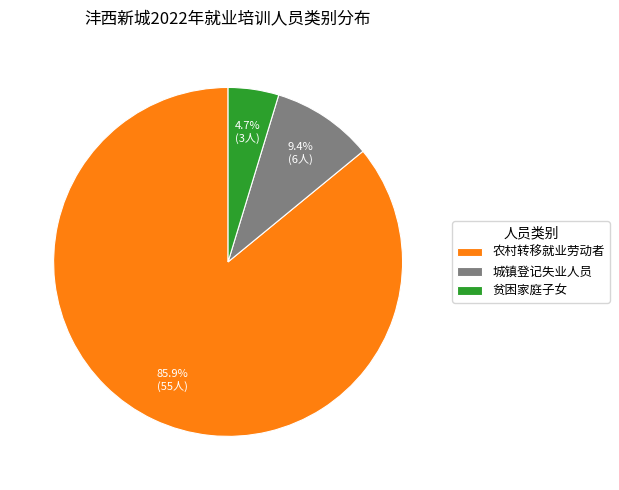

What percentage do 农村转移就业劳动者 and 城镇登记失业人员 together represent?

95.3%